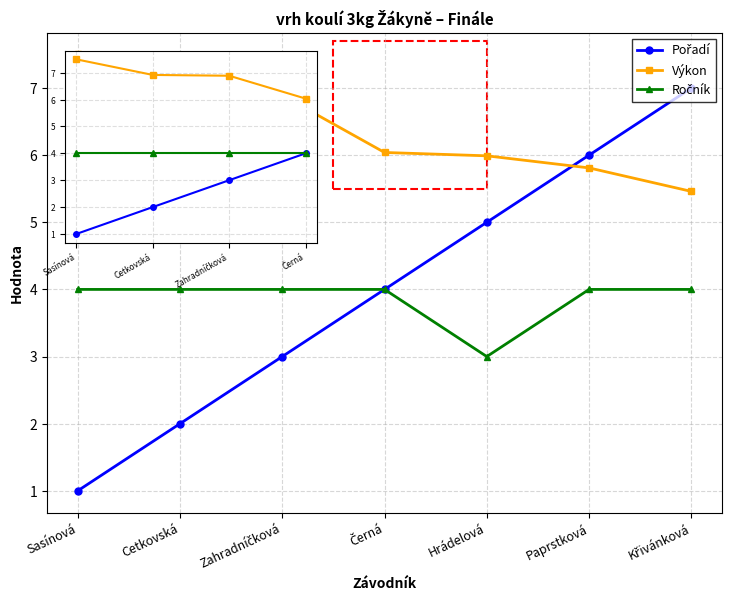

Is the value of Pořadí at Zahradníčková greater than the value of Výkon at Černá?

No